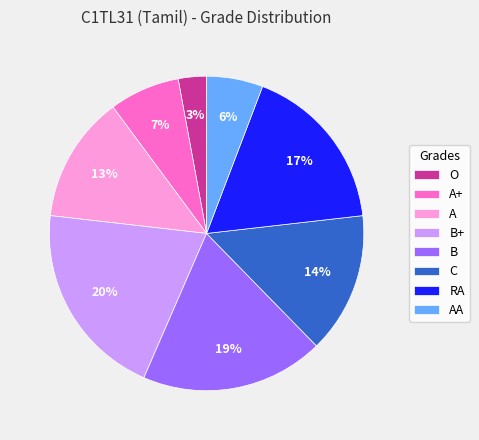

What is the ratio of the value at RA to the value at C?

1.2